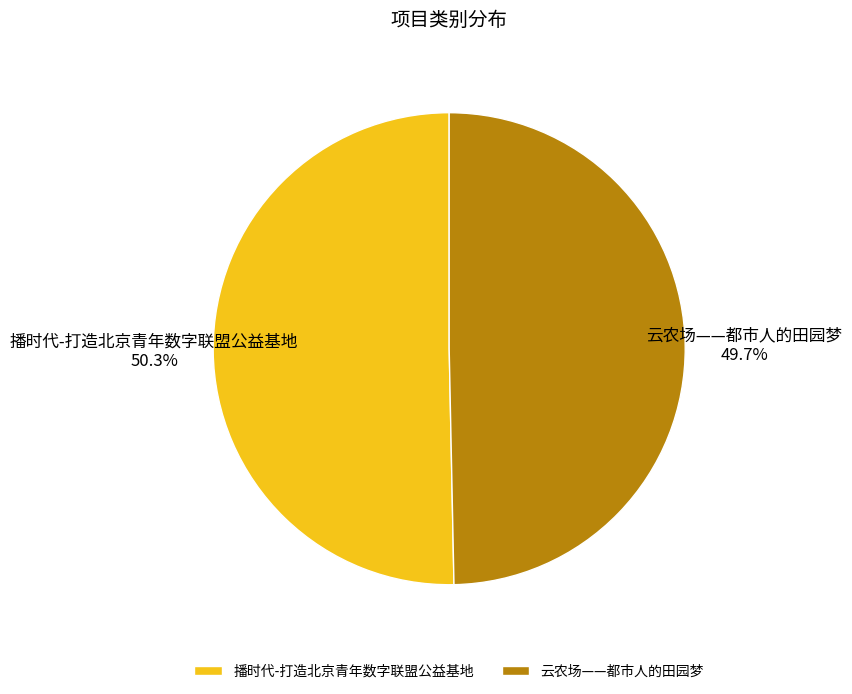

Combined, do 云农场——都市人的田园梦 and 播时代-打造北京青年数字联盟公益基地 account for over 50%?

Yes